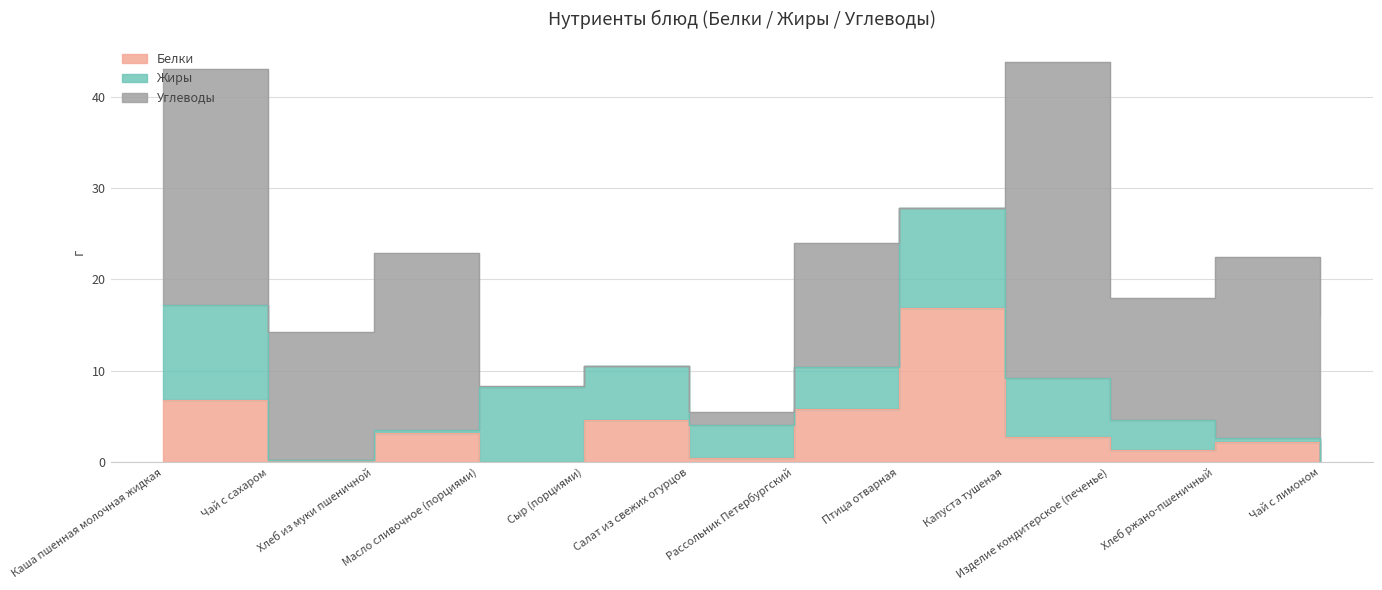

How many times do Белки and Углеводы cross each other?

4